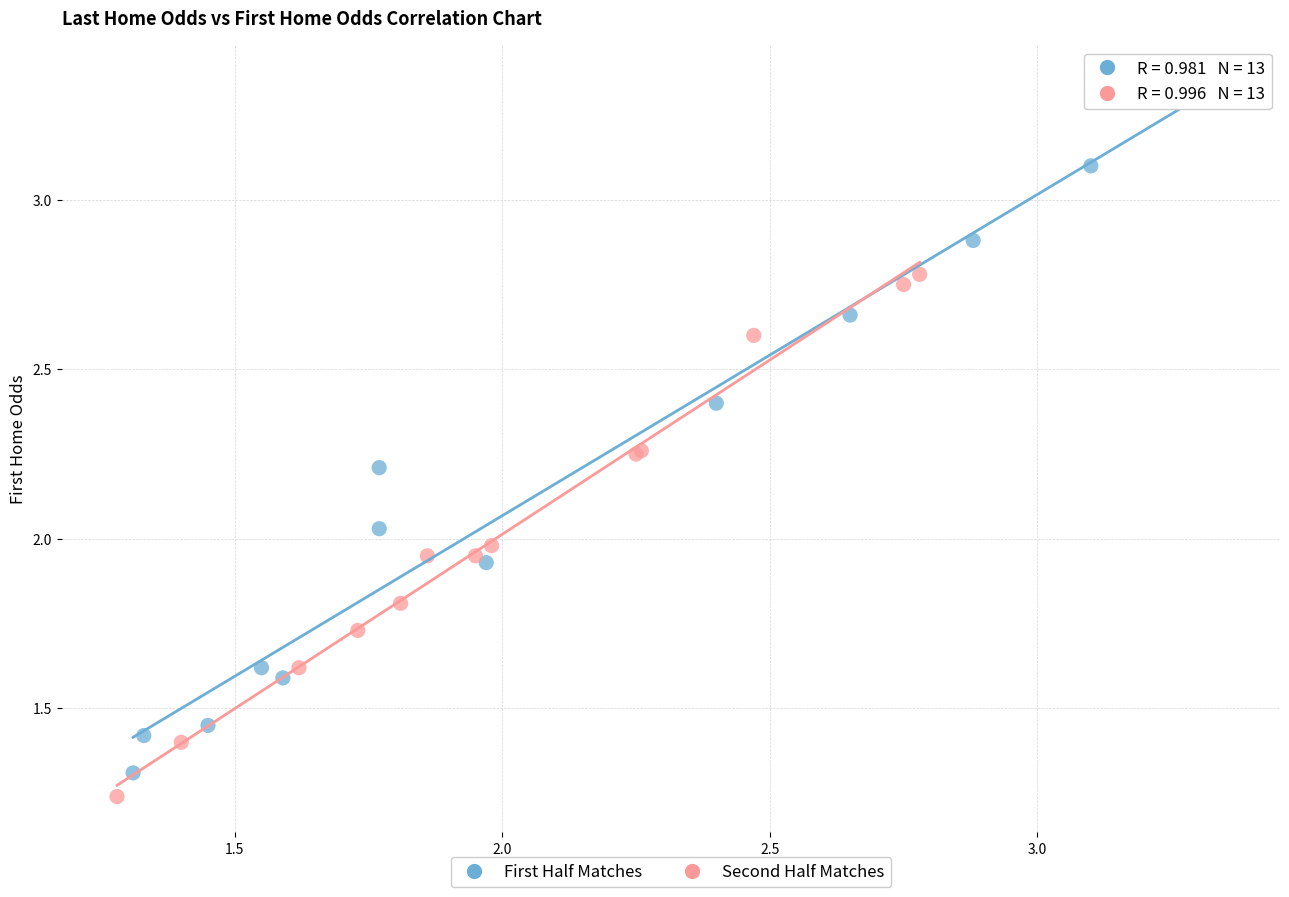

Which series reaches the maximum Y coordinate?

First Half Matches